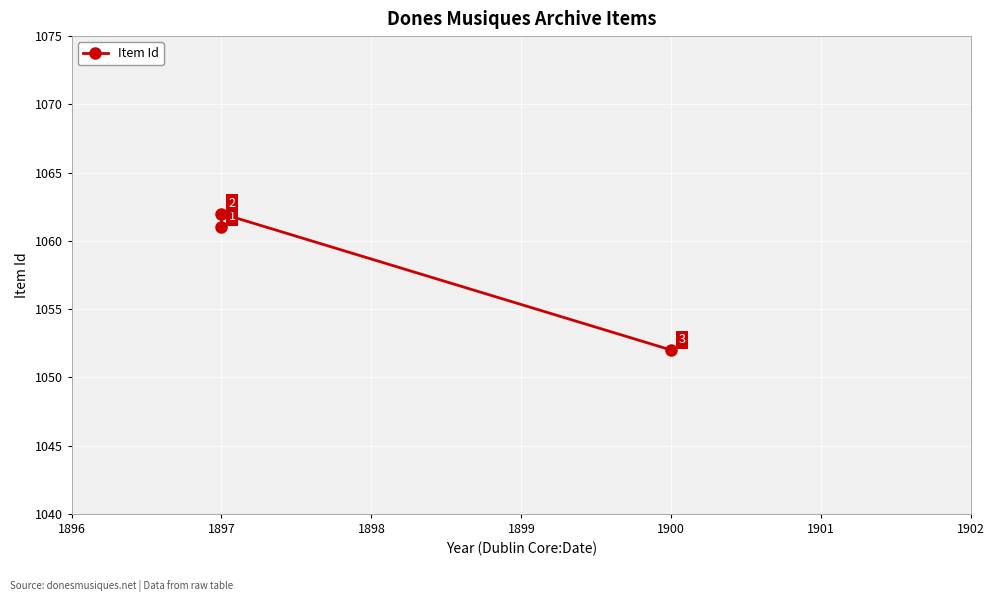

What is the greatest value displayed?

1062